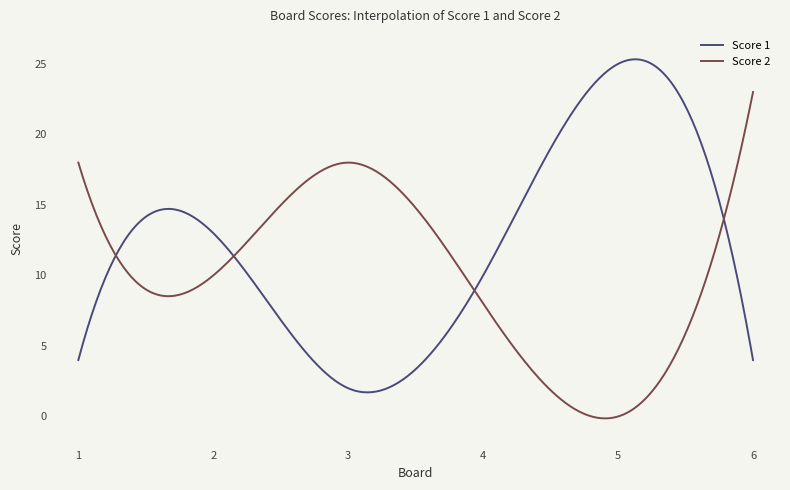

List the series in order of their overall mean, highest first.

Score 1, Score 2